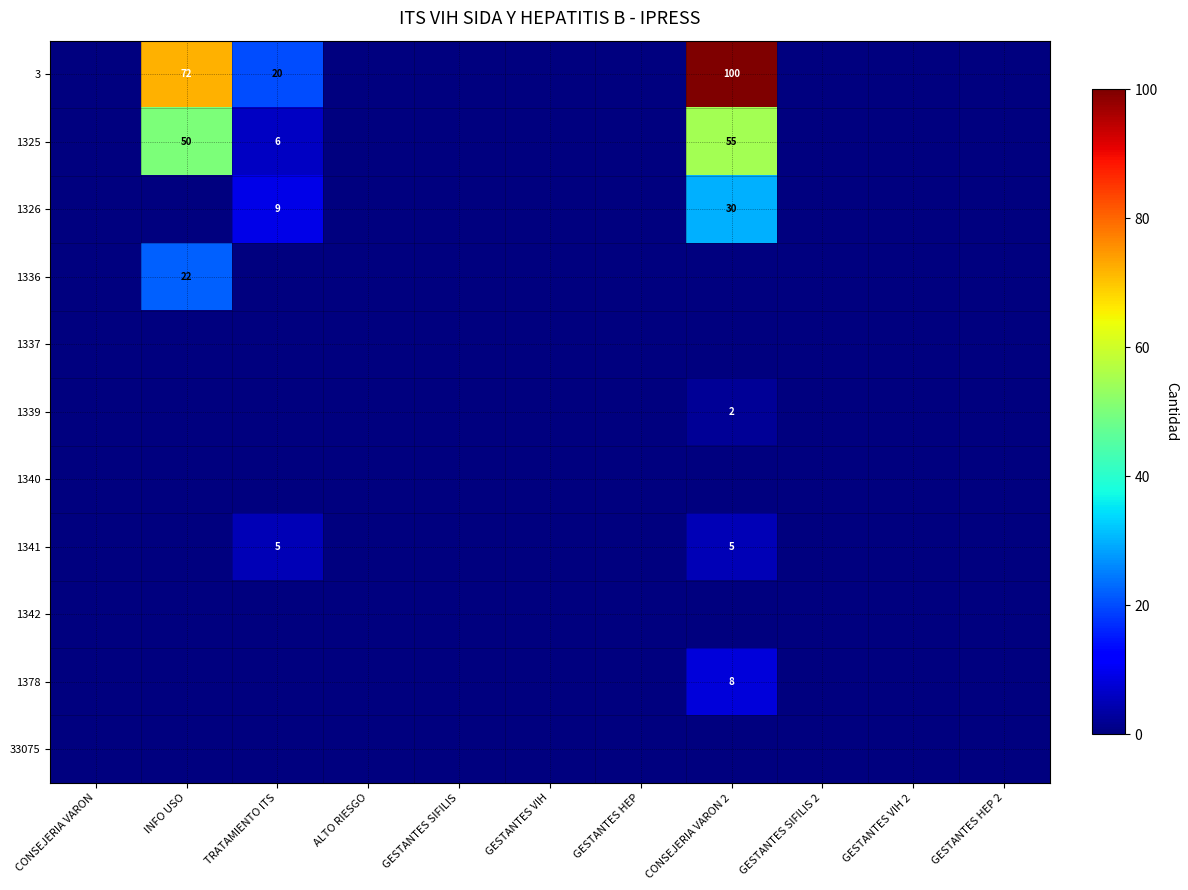

Is the value of 1326 at GESTANTES HEP greater than the value of 1336 at INFO USO?

No